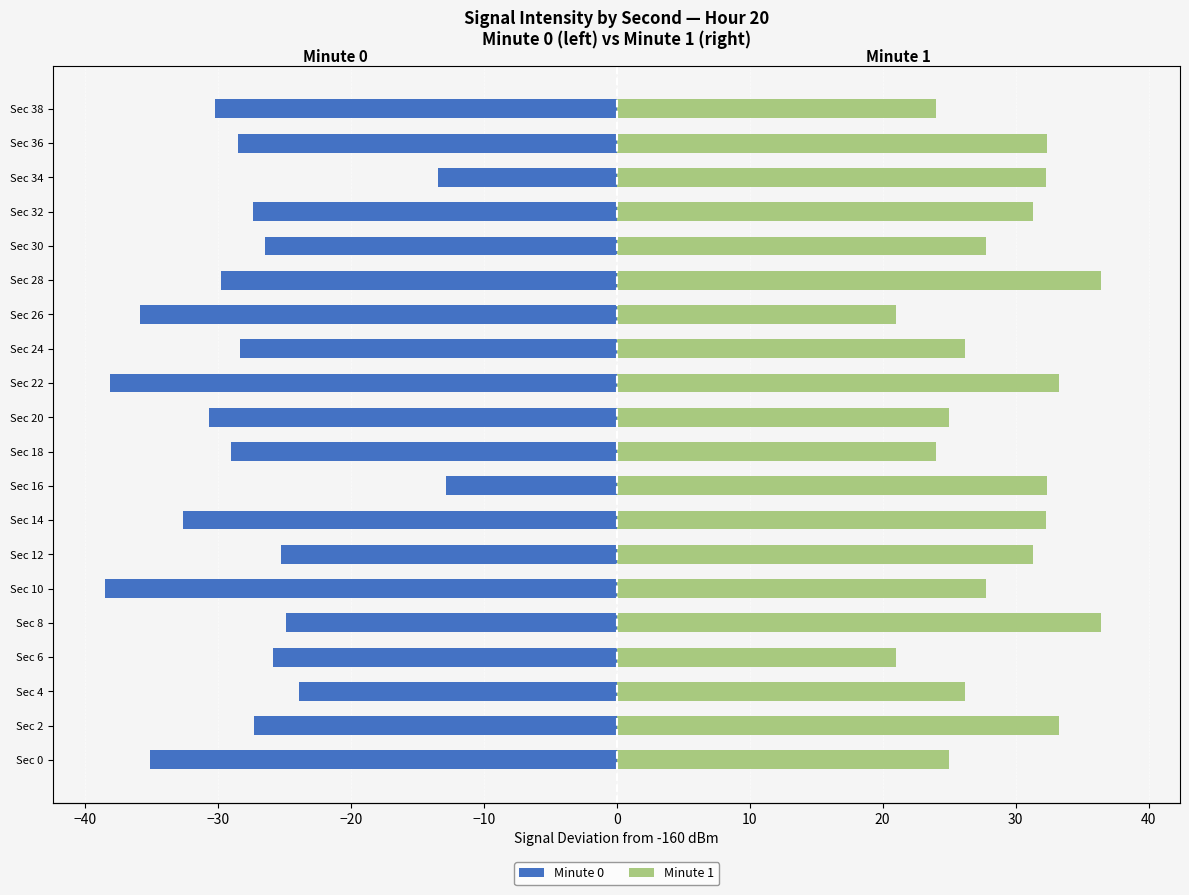

Rank the series at Sec 26 from lowest to highest value.

Minute 0, Minute 1